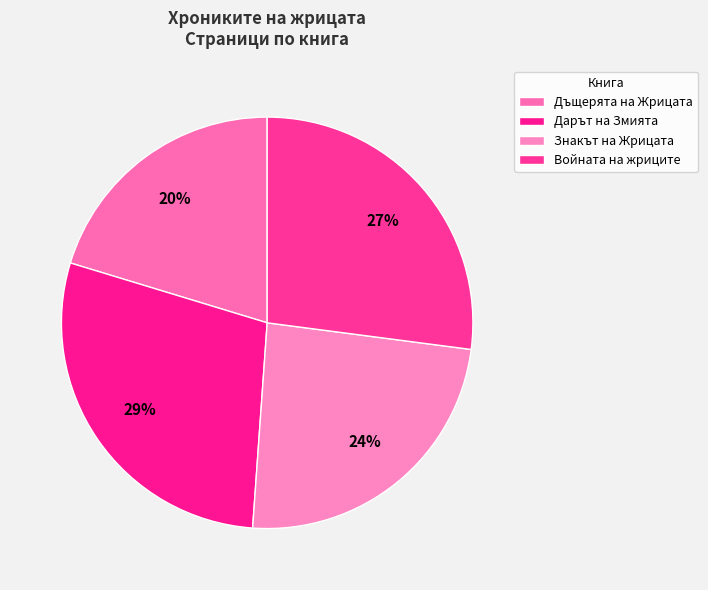

What is the ratio of the value at Дъщерята на Жрицата to the value at Знакът на Жрицата?

0.8